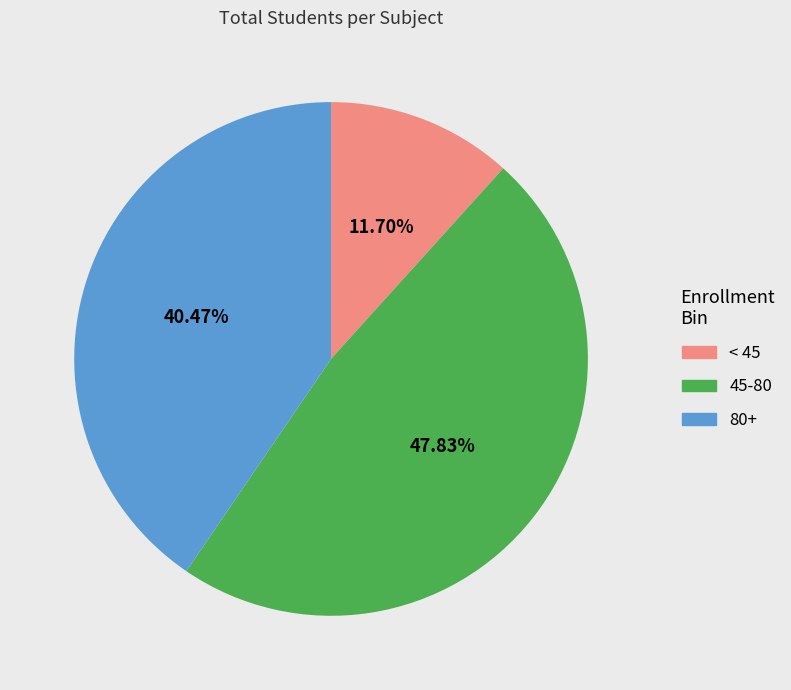

Which slice is the smallest?

< 45